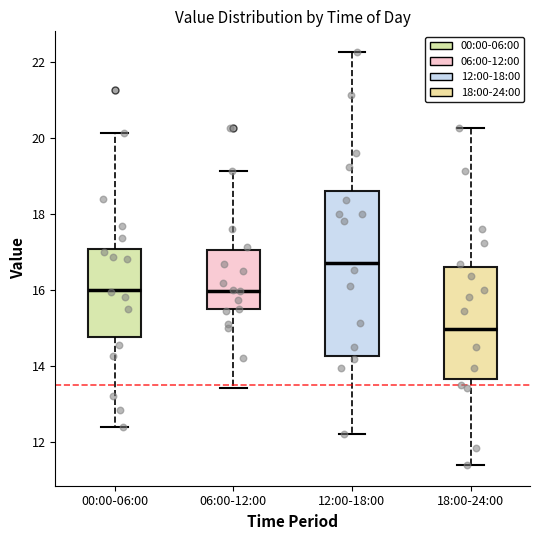

Which box has the highest median line?

12:00-18:00